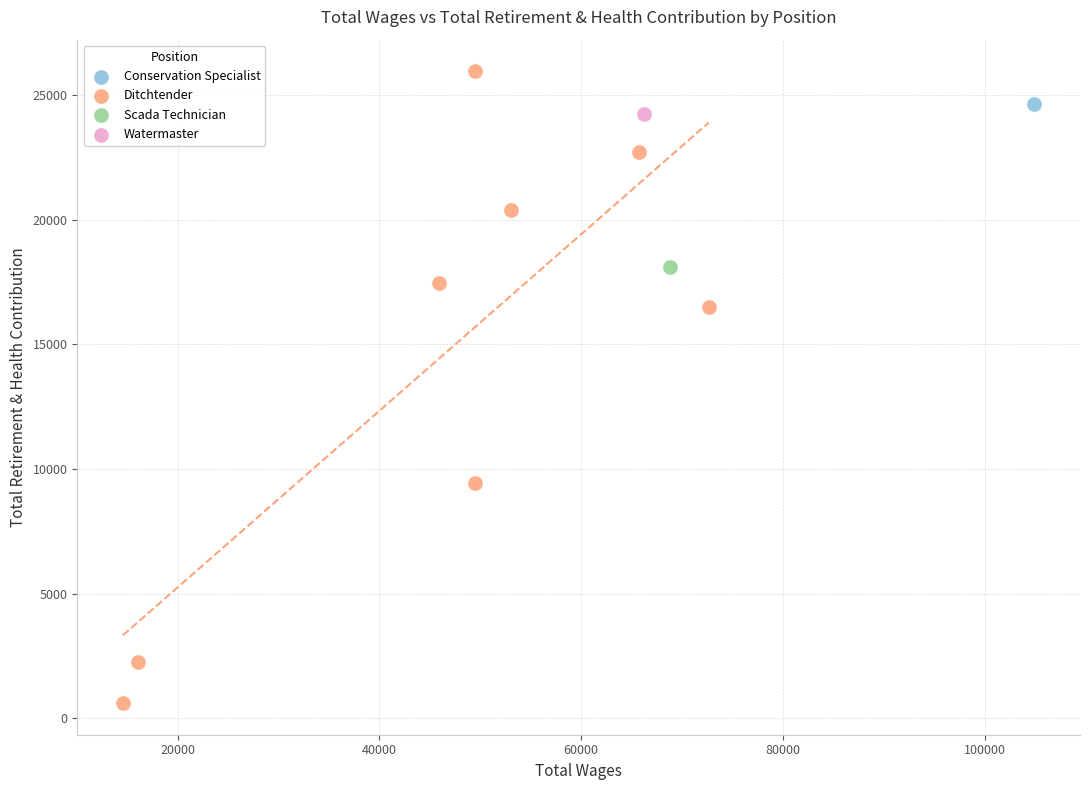

What are all the series names shown in the legend?

Conservation Specialist, Ditchtender, Scada Technician, Watermaster